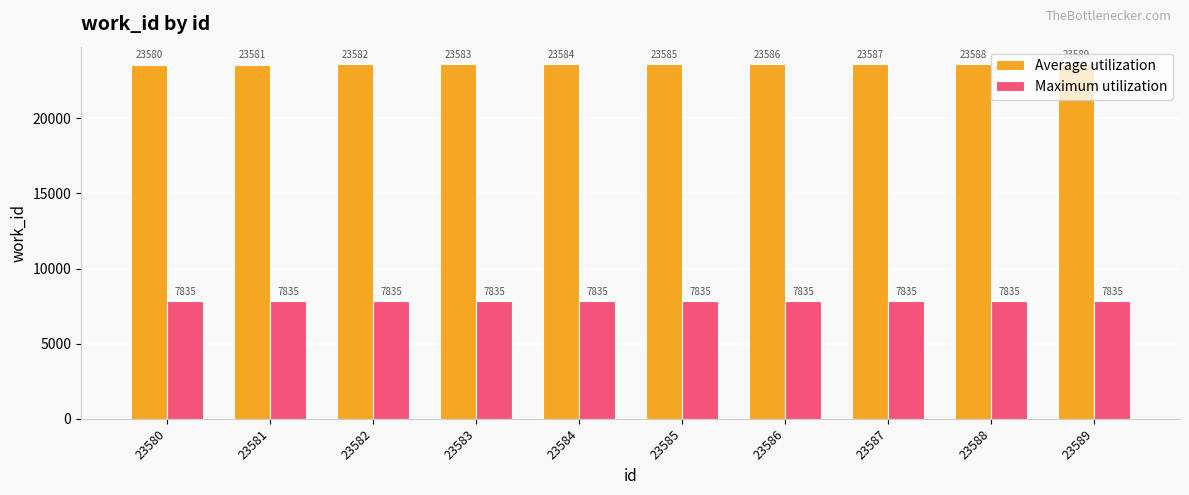

How many bars are there in total?

20